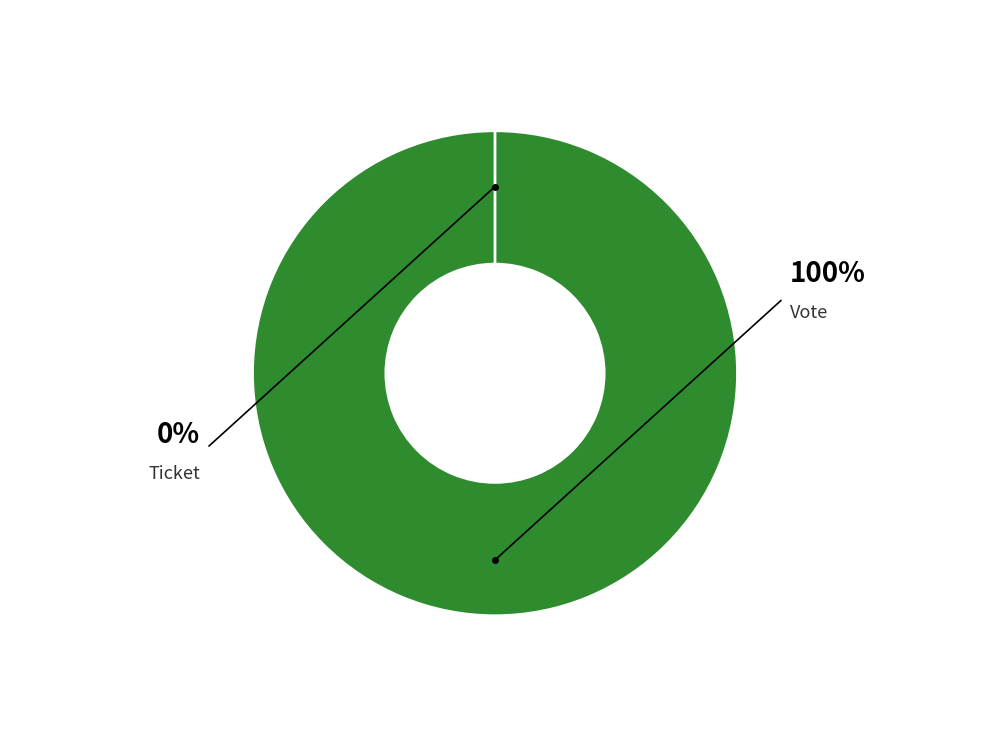

Which slice is the largest?

Vote